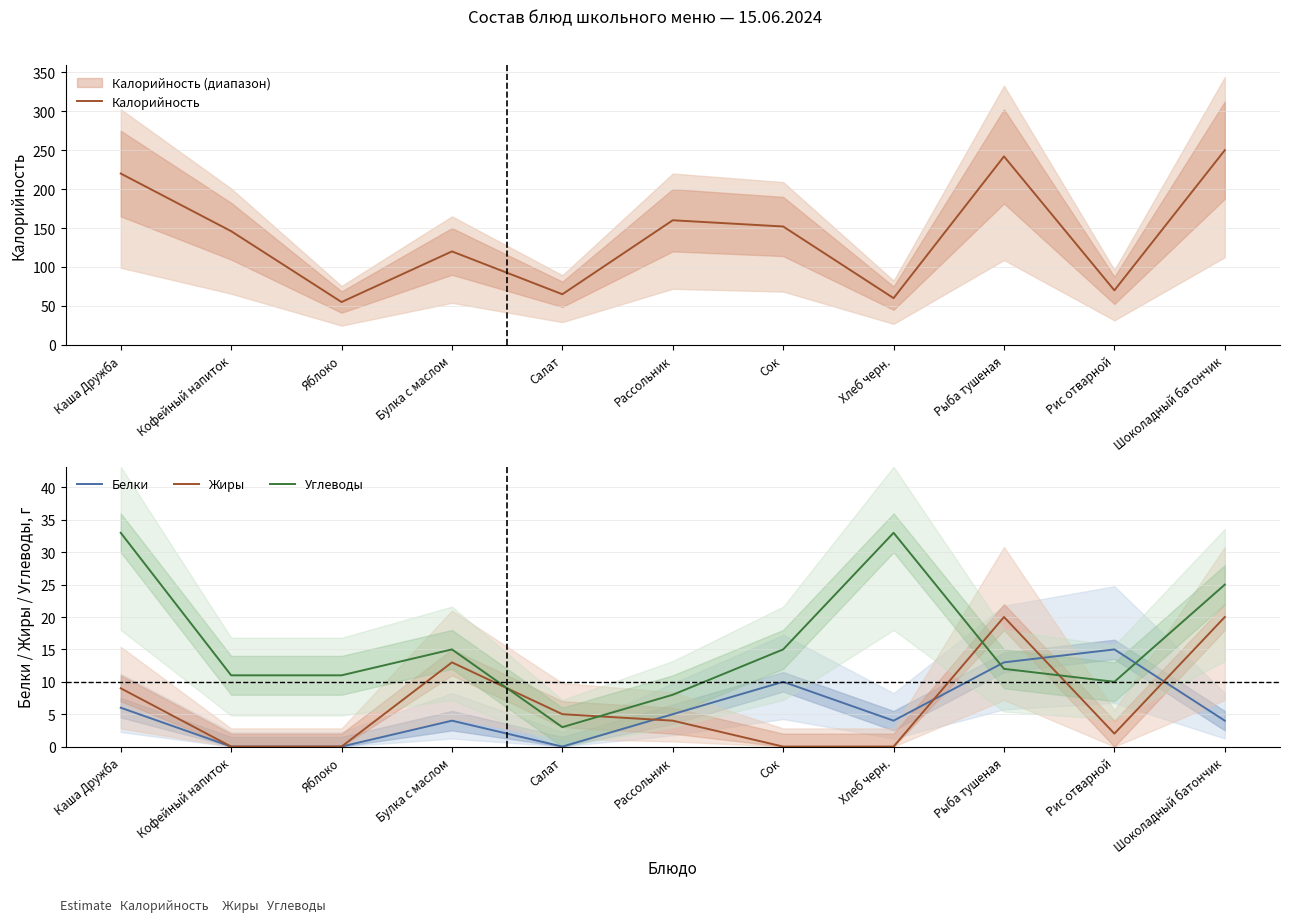

Where do Белки and Жиры first cross each other?

Салат and Рассольник